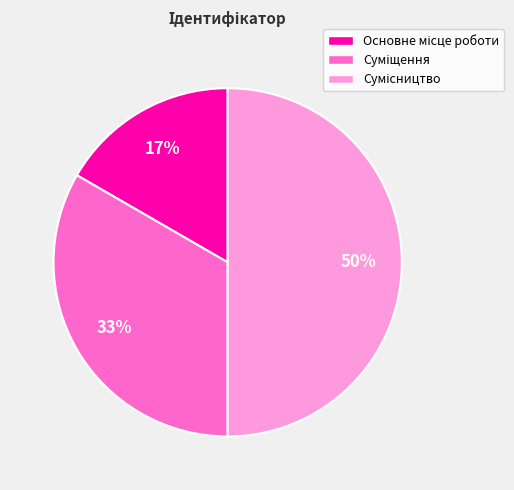

To the nearest percent, what is the difference between the largest and smallest slice percentages?

33%